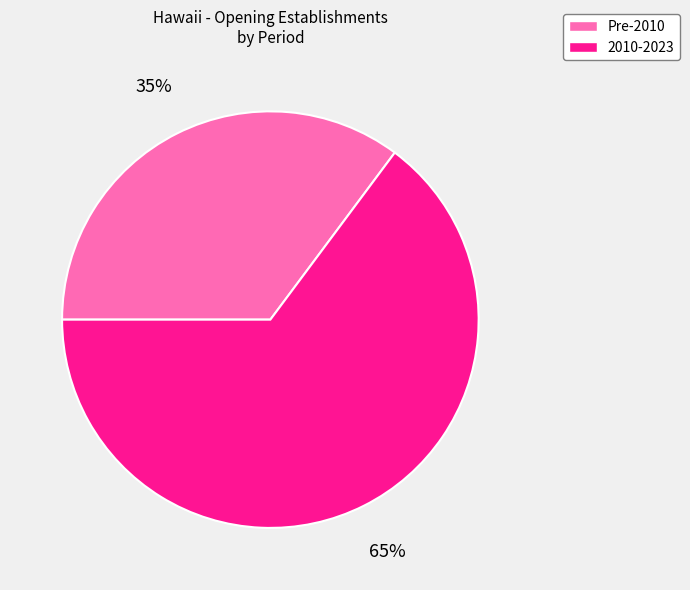

What is the ratio of the value at Pre-2010 to the value at 2010-2023?

0.5